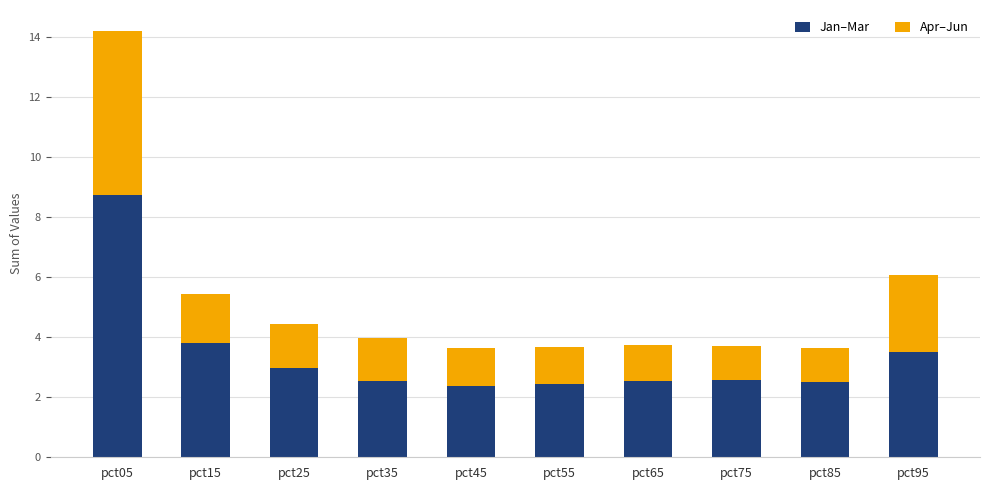

Is it true that Jan–Mar equals 2.5 at pct85?

True